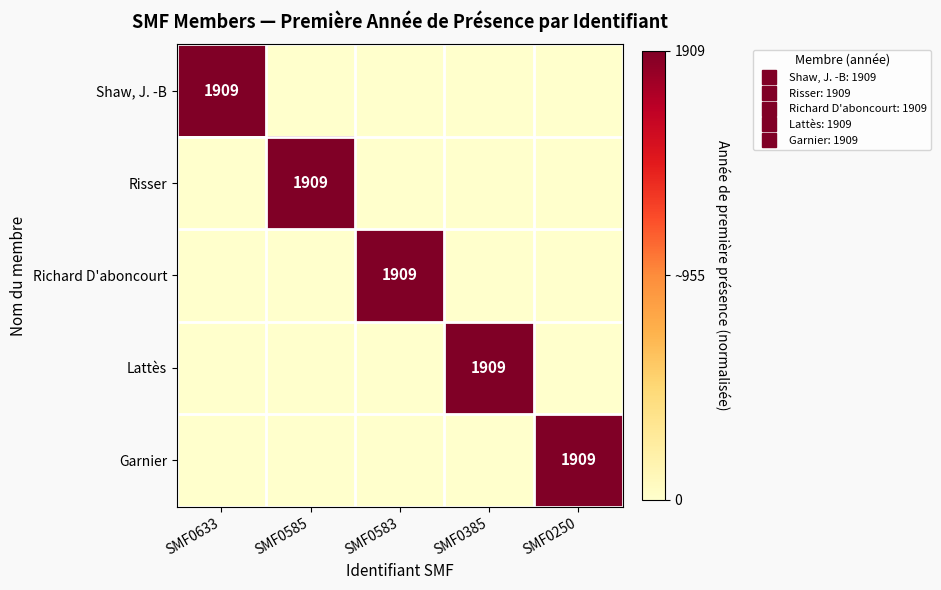

Between SMF0250 and SMF0585, which is larger?

SMF0250